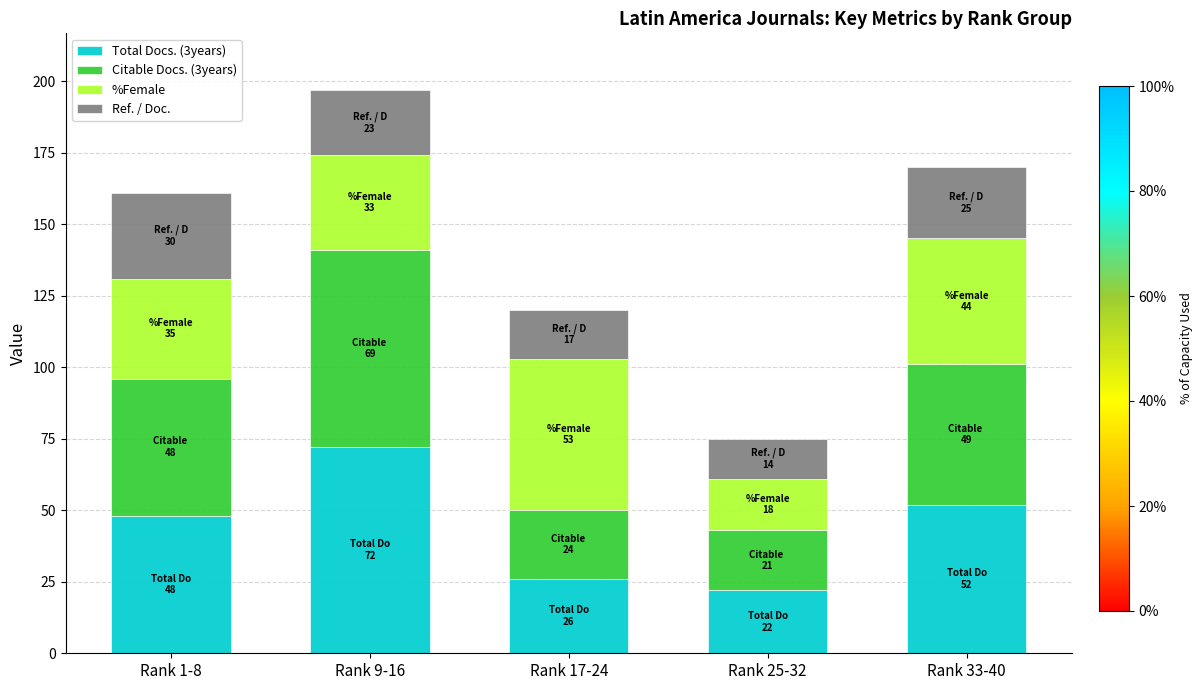

What is the maximum value for Total Docs. (3years)?

72